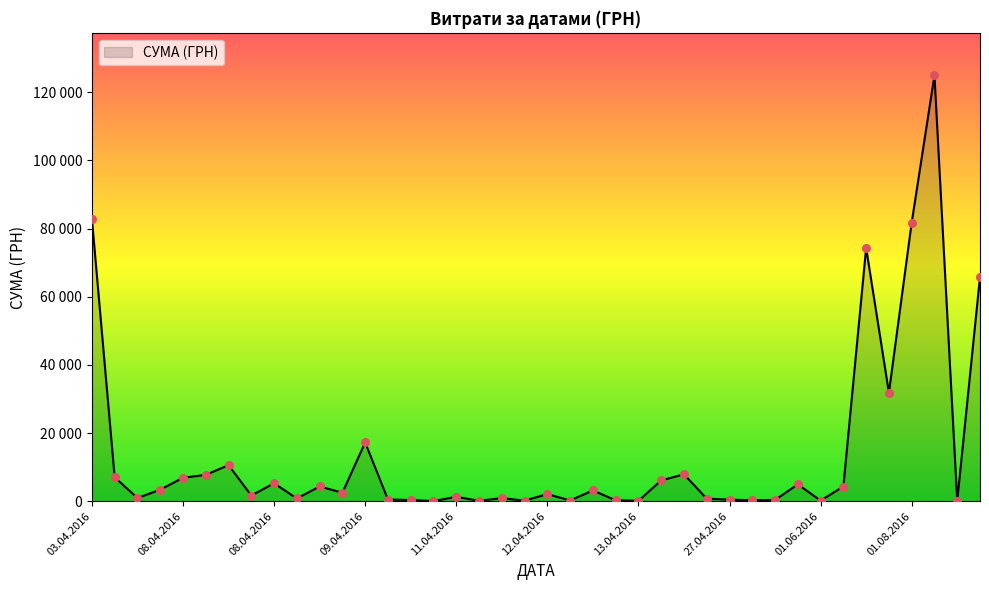

Is this an area chart (filled region under the line)?

Yes